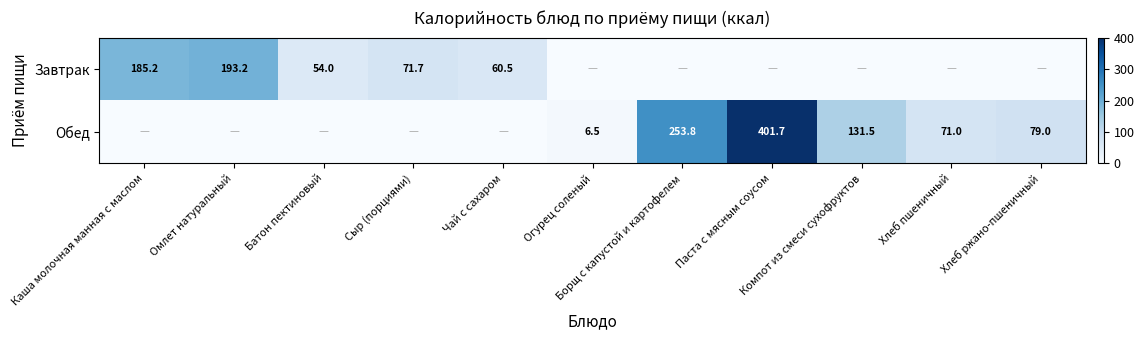

At how many categories does at least one series exceed 36?

10